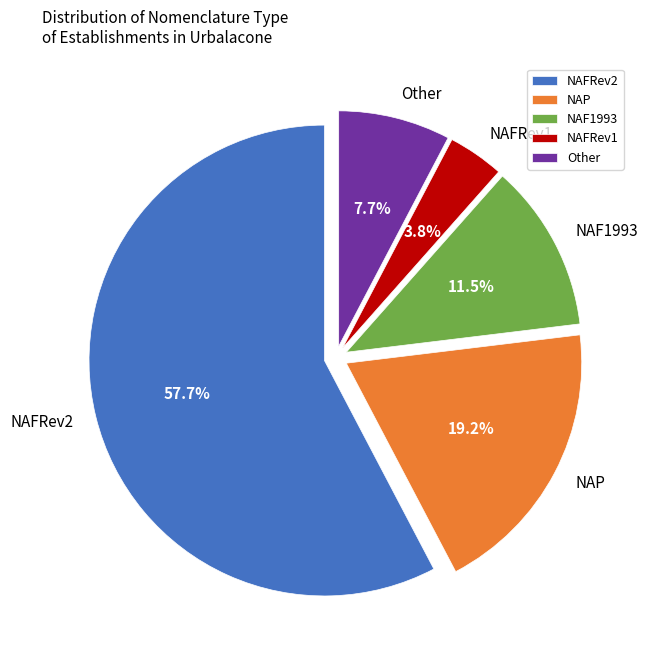

How many slices are in this pie chart?

5